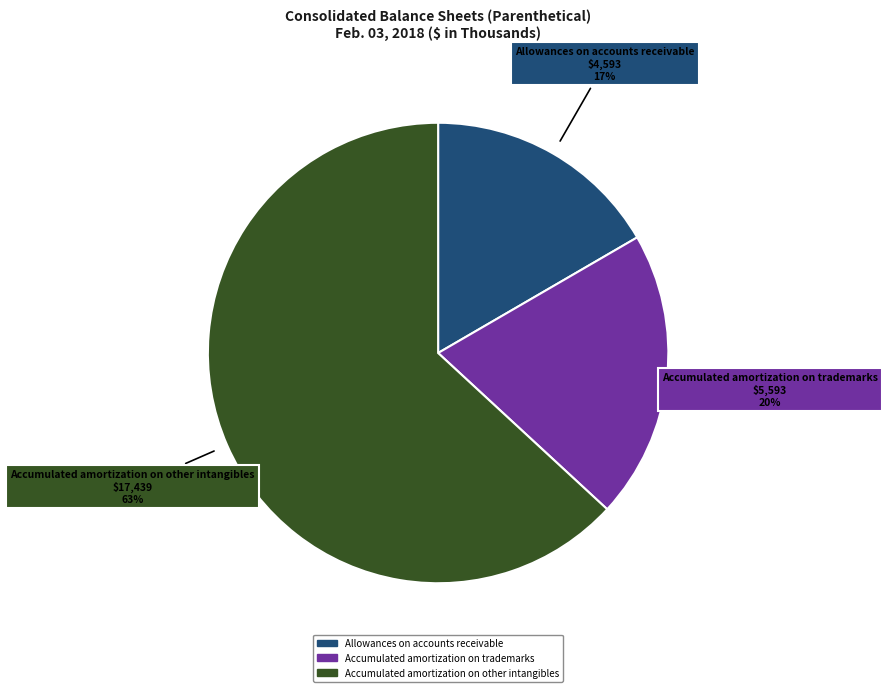

Is there any slice that represents more than half of the pie?

Yes